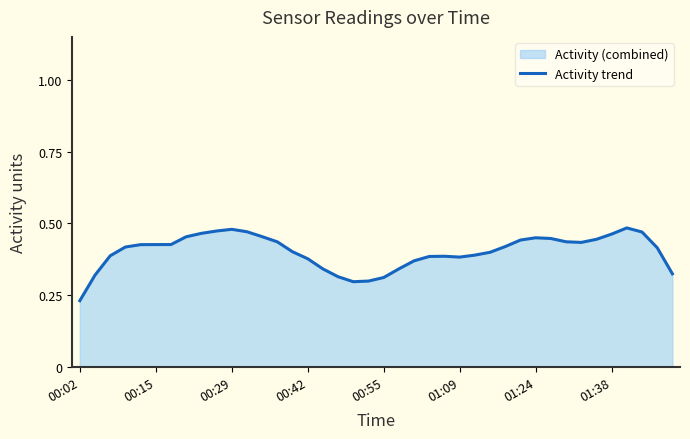

At which label is the value closest to 0?

00:02